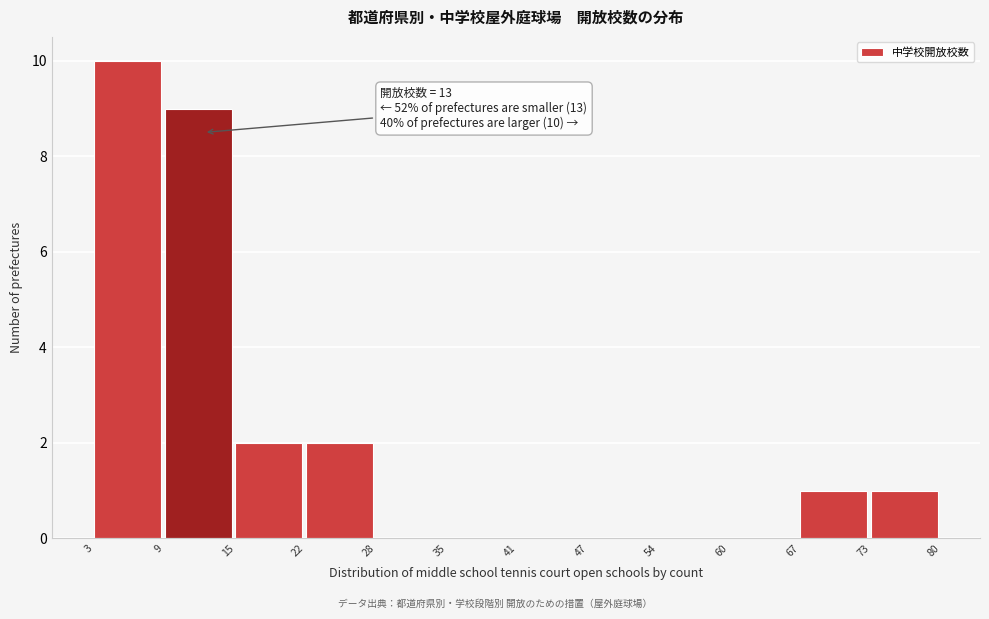

Reading right to left, list all the values displayed in this chart.

73=1	67=1	60=0	54=0	47=0	41=0	35=0	28=0	22=2	15=2	9=9	3=10